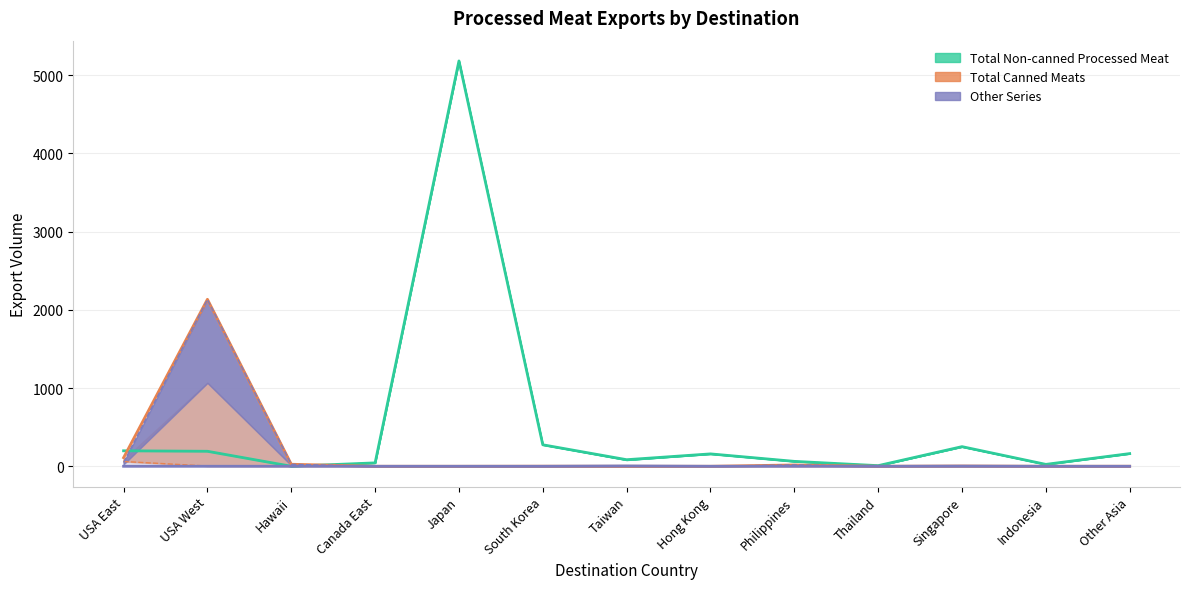

True or false: All Other Canned Processed Meats has a value of 0.7 at South Korea.

False